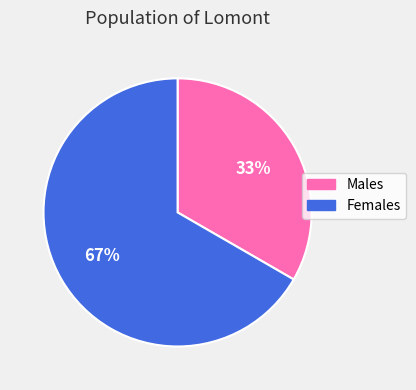

Is there a majority slice in this chart?

Yes